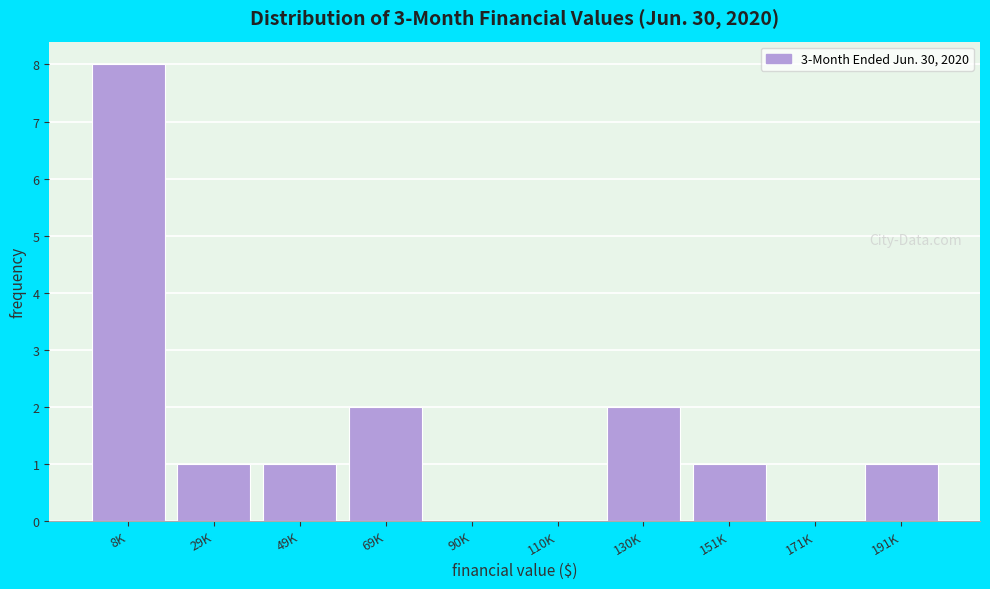

Reading right to left, list all the values displayed in this chart.

191K=1	171K=0	151K=1	130K=2	110K=0	90K=0	69K=2	49K=1	29K=1	8K=8